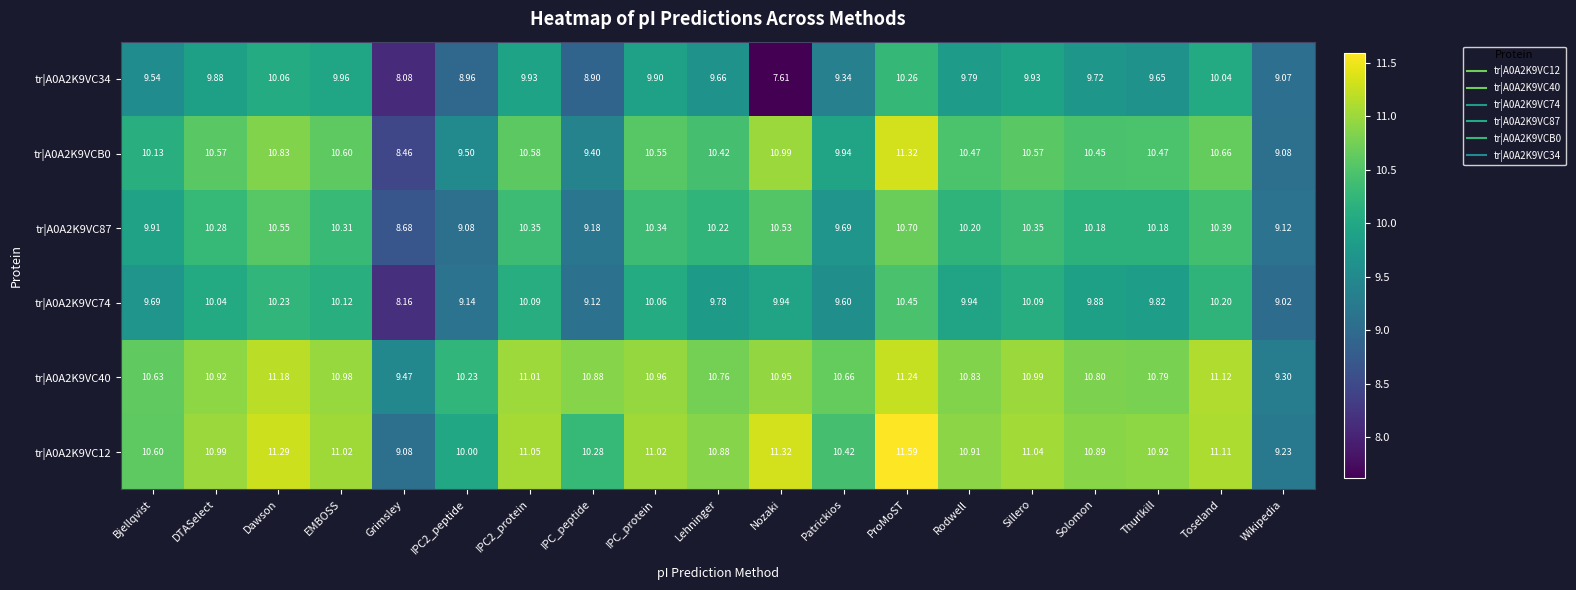

What is the maximum value shown in the chart?

11.6